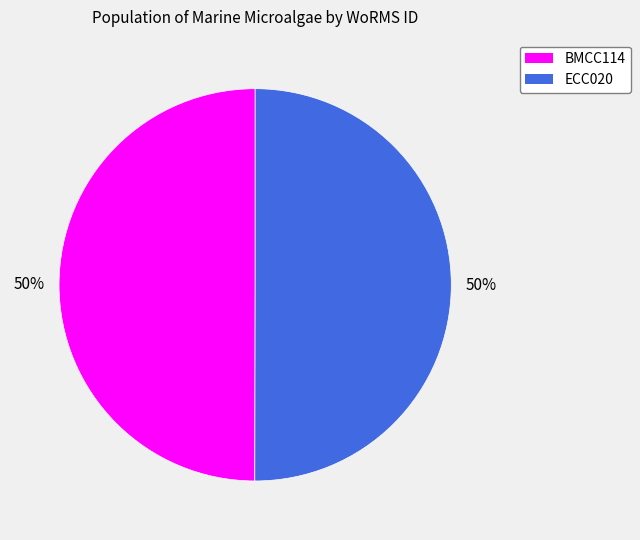

To the nearest percent, what portion does ECC020 represent?

50%